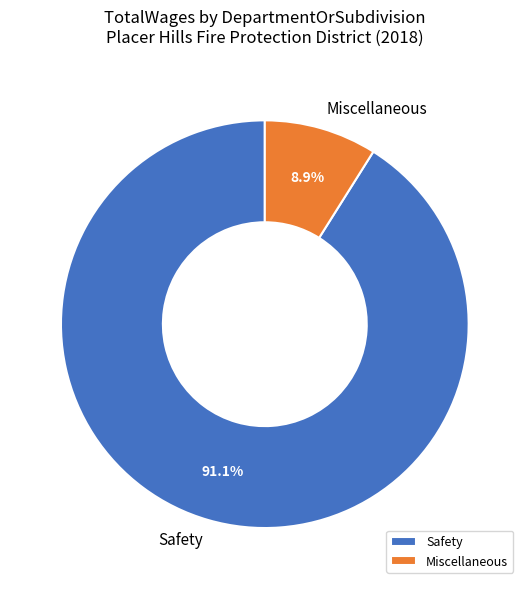

Does any single category account for the majority?

Yes